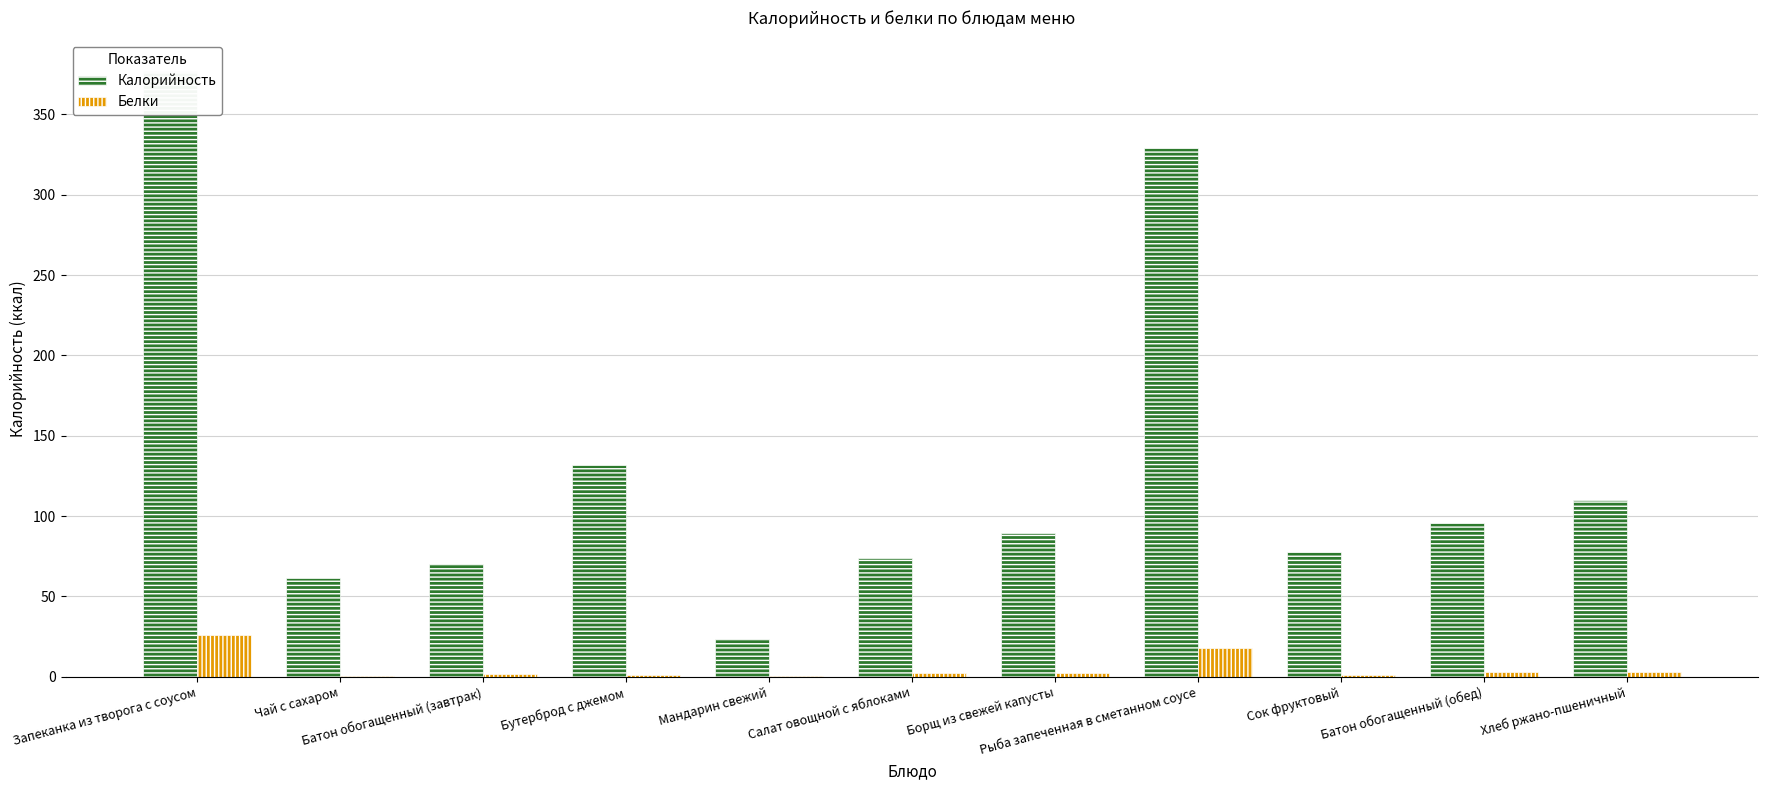

Is the value of Белки at Батон обогащенный (обед) greater than the value of Калорийность at Салат овощной с яблоками?

No